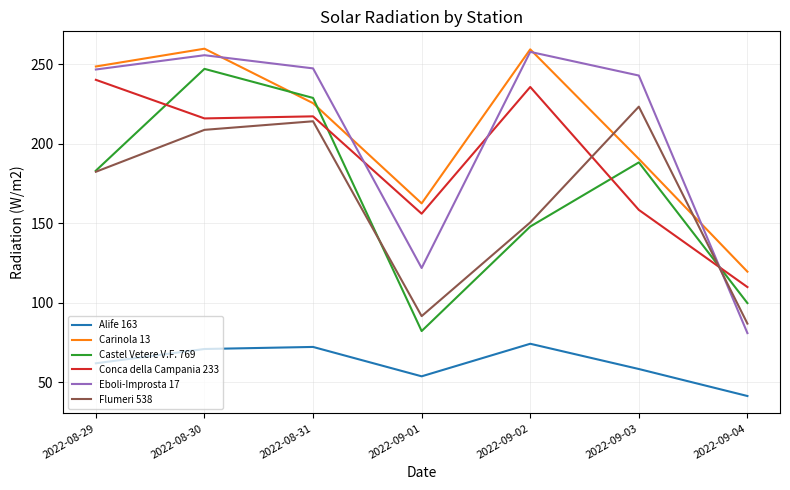

What is the total value across all series at 2022-09-02?

1125.7